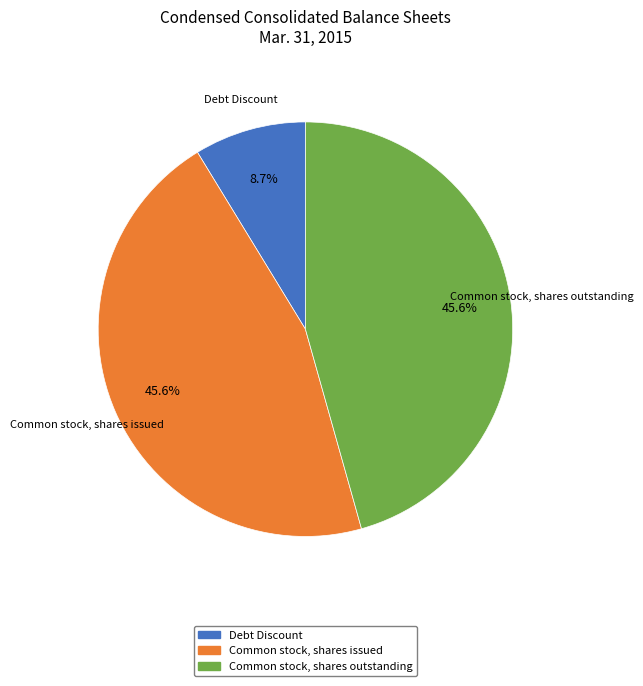

Combined, what portion of the pie is Debt Discount and Common stock, shares outstanding?

54.4%